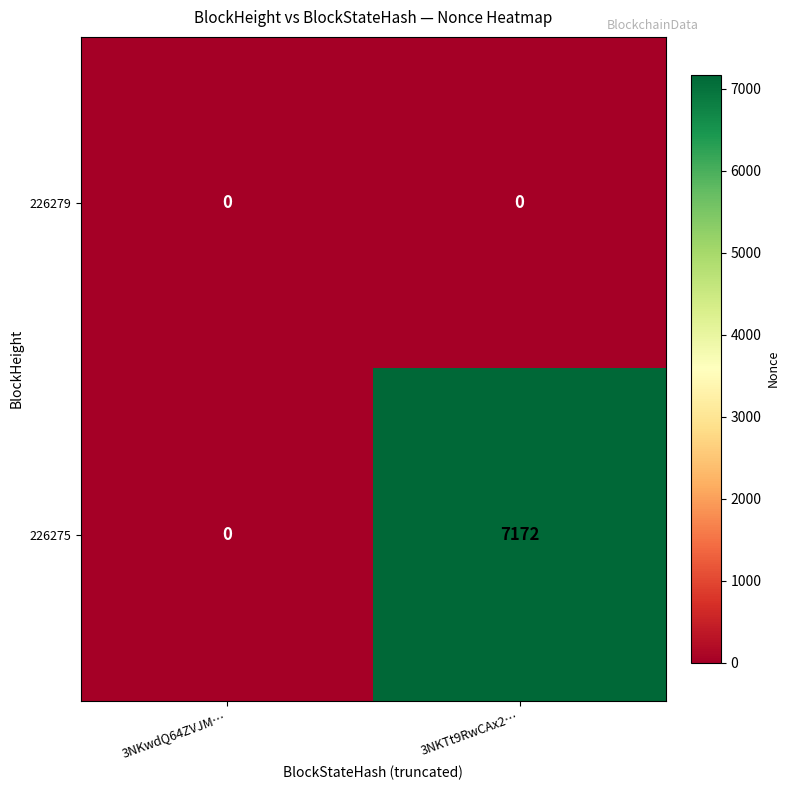

The 226275 series shows 0 at 3NKwdQ64ZVJM…. True or false?

True